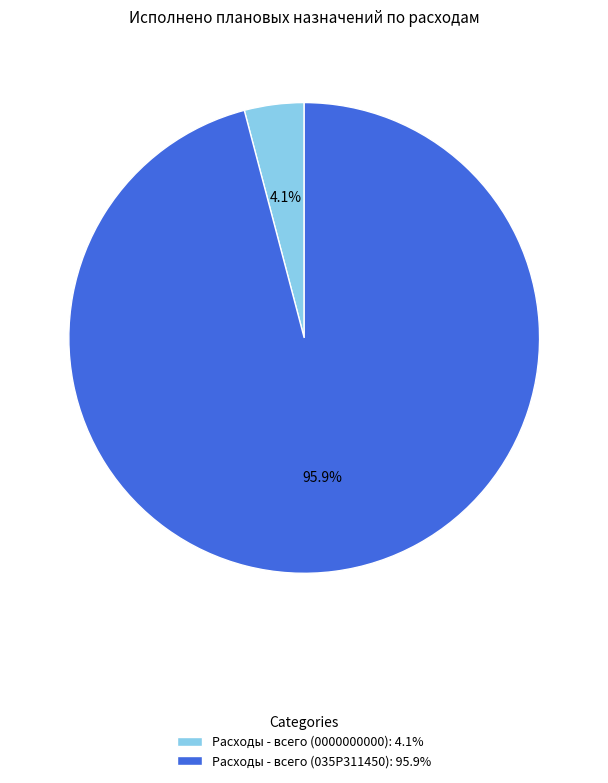

How many segments does this pie chart have?

2